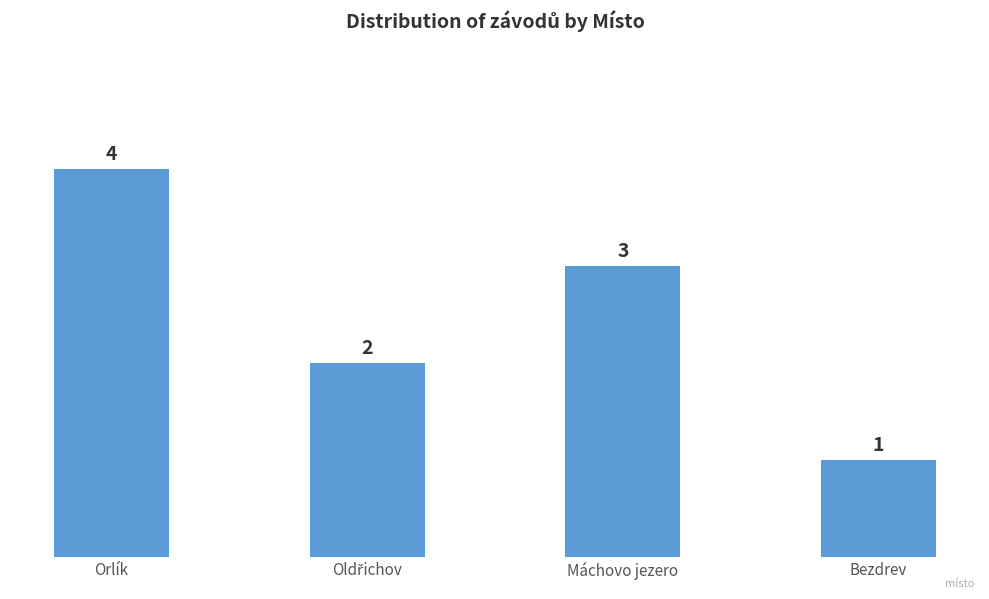

Read the value at Bezdrev.

1